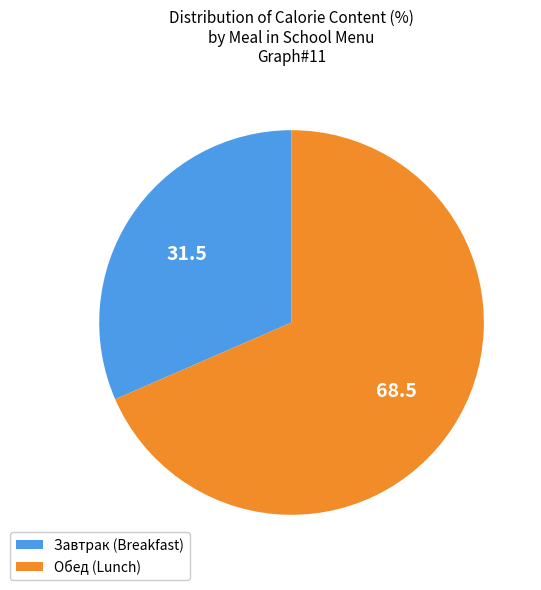

What is the largest slice in the pie chart?

Обед (Lunch)